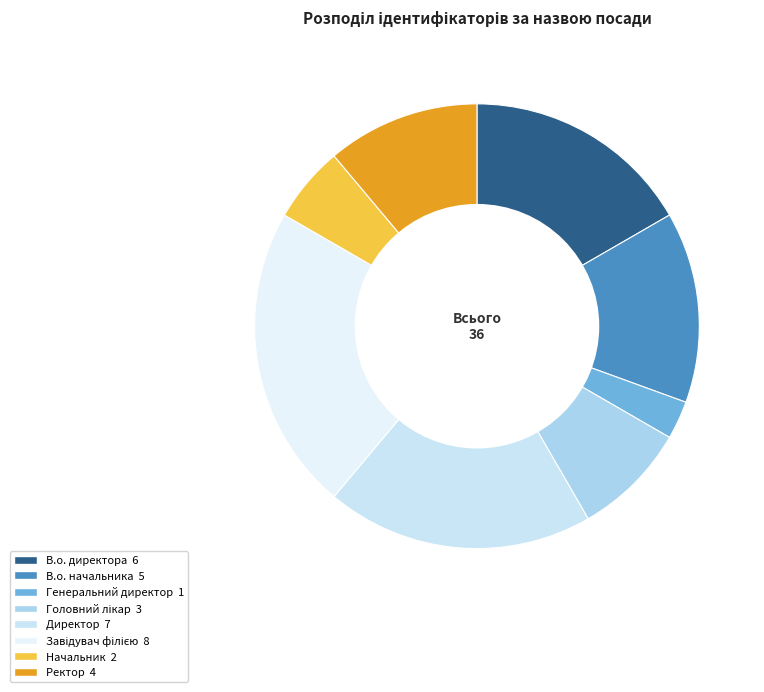

To the nearest percent, what percentage of the pie is В.о. директора?

17%